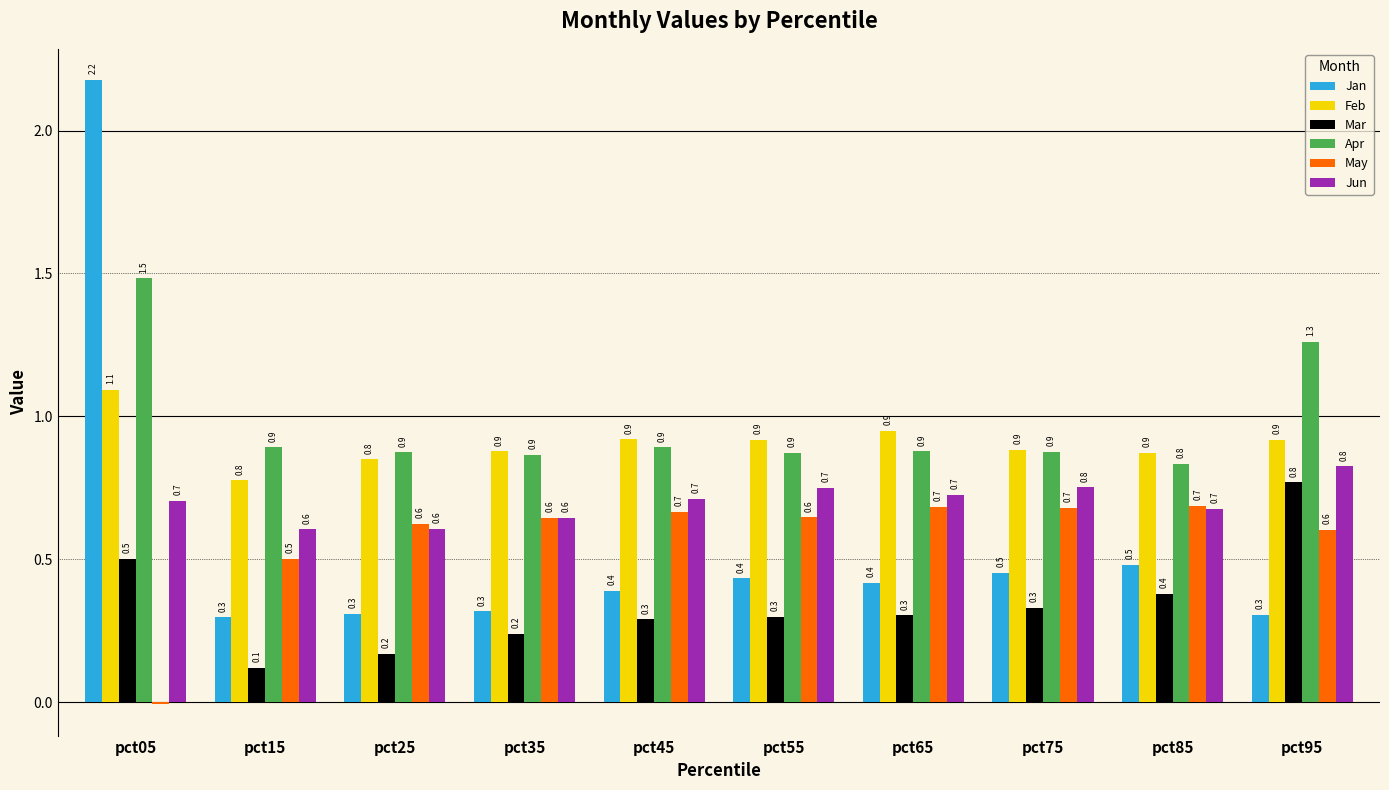

The Apr series shows 1.4 at pct45. True or false?

False